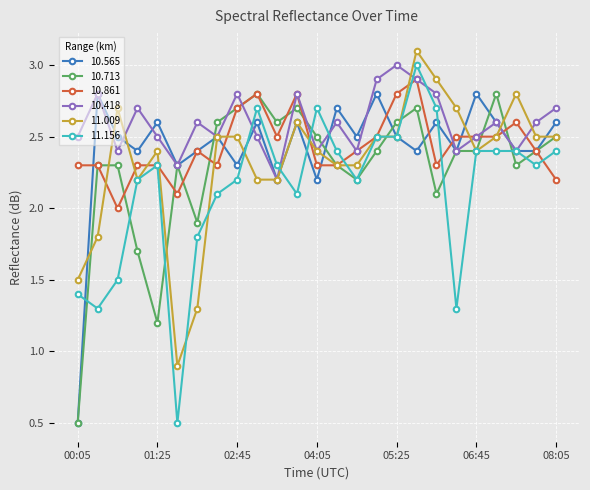

Reading right to left, list all the values displayed in this chart.

10.565: 2.6	2.4	2.4	2.6	2.8	2.4	2.6	2.4	2.5	2.8	2.5	2.7	2.2	2.6	2.2	2.6	2.3	2.5	2.4	2.3	2.6	2.4	2.5	2.8	0.5
10.713: 2.5	2.4	2.3	2.8	2.4	2.4	2.1	2.7	2.6	2.4	2.2	2.3	2.5	2.7	2.6	2.8	2.7	2.6	1.9	2.3	1.2	1.7	2.3	2.3	0.5
10.861: 2.2	2.4	2.6	2.5	2.5	2.5	2.3	2.9	2.8	2.5	2.4	2.3	2.3	2.8	2.5	2.8	2.7	2.3	2.4	2.1	2.3	2.3	2.0	2.3	2.3
10.418: 2.7	2.6	2.4	2.6	2.5	2.4	2.8	2.9	3.0	2.9	2.4	2.6	2.4	2.8	2.2	2.5	2.8	2.5	2.6	2.3	2.5	2.7	2.4	2.8	2.5
11.009: 2.5	2.5	2.8	2.5	2.4	2.7	2.9	3.1	2.5	2.5	2.3	2.3	2.4	2.6	2.2	2.2	2.5	2.5	1.3	0.9	2.4	2.2	2.7	1.8	1.5
11.156: 2.4	2.3	2.4	2.4	2.4	1.3	2.7	3.0	2.5	2.5	2.2	2.4	2.7	2.1	2.3	2.7	2.2	2.1	1.8	0.5	2.3	2.2	1.5	1.3	1.4